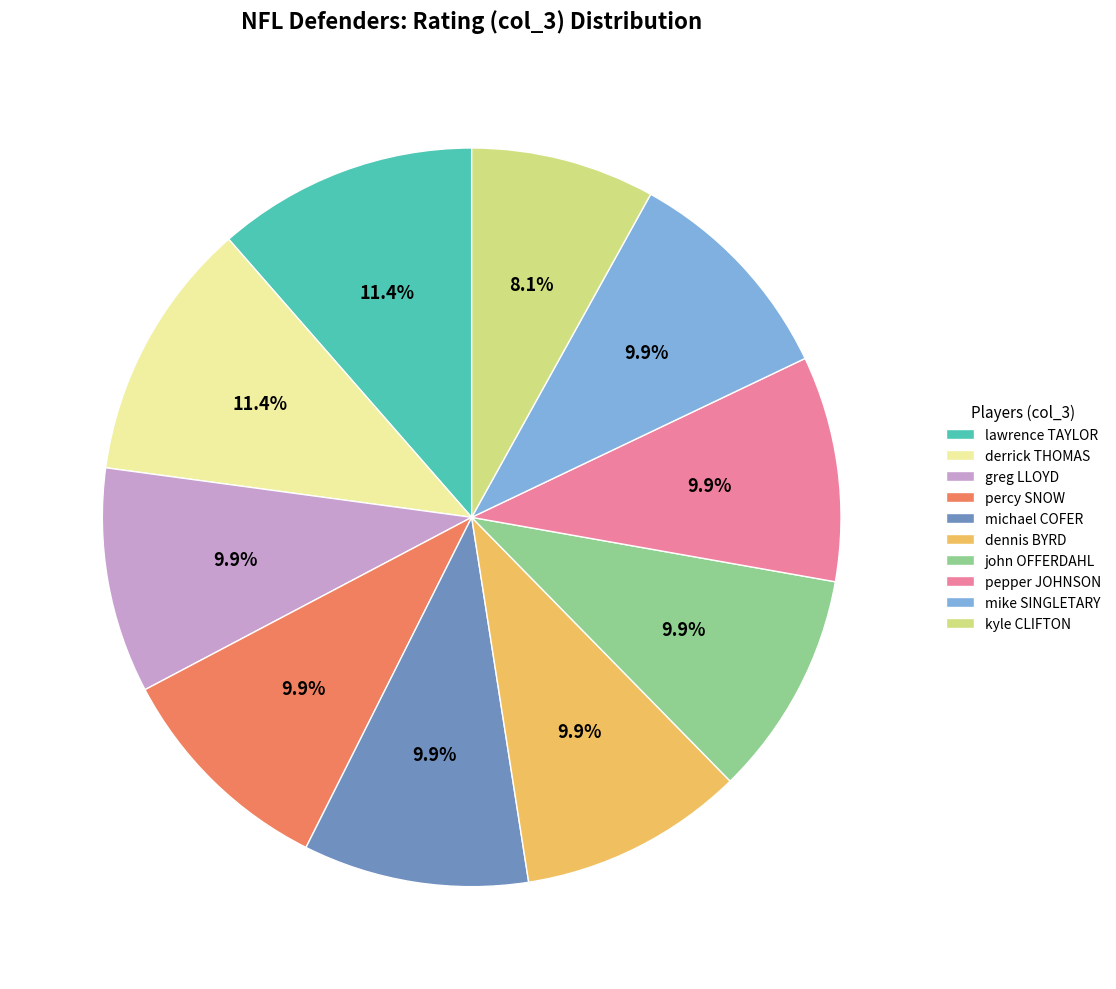

Combined, what portion of the pie is derrick THOMAS and pepper JOHNSON?

21.3%